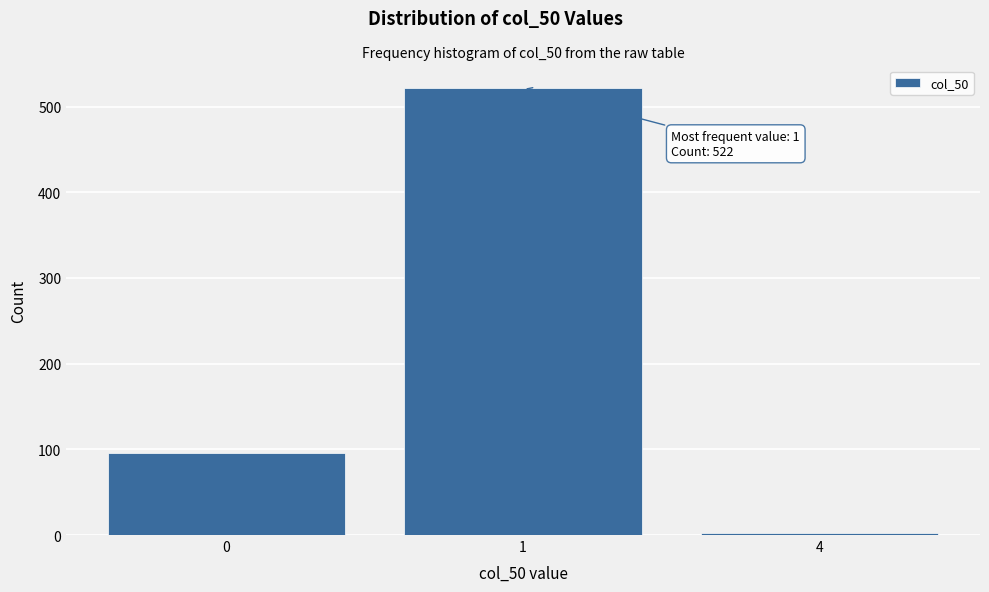

Reading left to right, extract all data points from this chart.

0=96	1=522	4=2